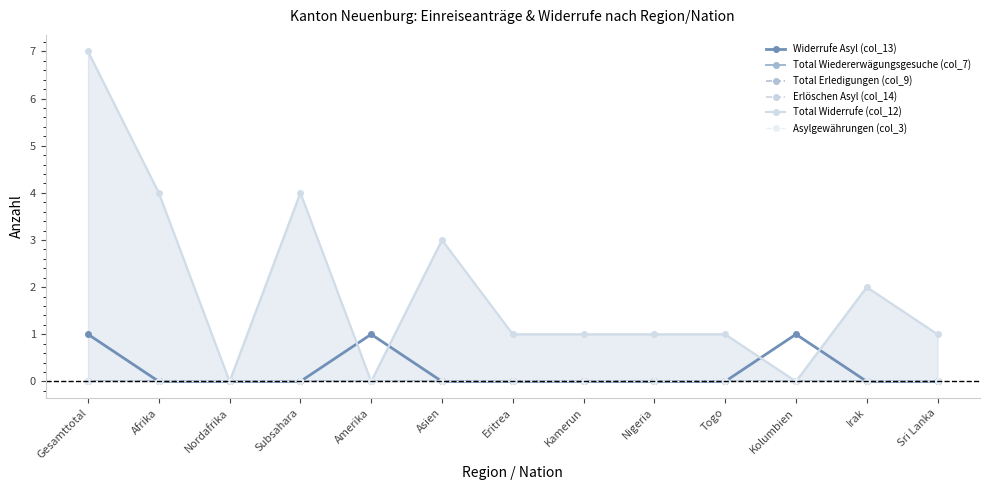

Reading left to right, list all the values displayed in this chart.

Widerrufe Asyl (col_13): Gesamttotal=1	Afrika=0	Nordafrika=0	Subsahara=0	Amerika=1	Asien=0	Eritrea=0	Kamerun=0	Nigeria=0	Togo=0	Kolumbien=1	Irak=0	Sri Lanka=0
Total Wiedererwägungsgesuche (col_7): Gesamttotal=0	Afrika=0	Nordafrika=0	Subsahara=0	Amerika=0	Asien=0	Eritrea=0	Kamerun=0	Nigeria=0	Togo=0	Kolumbien=0	Irak=0	Sri Lanka=0
Total Erledigungen (col_9): Gesamttotal=0	Afrika=0	Nordafrika=0	Subsahara=0	Amerika=0	Asien=0	Eritrea=0	Kamerun=0	Nigeria=0	Togo=0	Kolumbien=0	Irak=0	Sri Lanka=0
Erlöschen Asyl (col_14): Gesamttotal=0	Afrika=0	Nordafrika=0	Subsahara=0	Amerika=0	Asien=0	Eritrea=0	Kamerun=0	Nigeria=0	Togo=0	Kolumbien=0	Irak=0	Sri Lanka=0
Total Widerrufe (col_12): Gesamttotal=7	Afrika=4	Nordafrika=0	Subsahara=4	Amerika=0	Asien=3	Eritrea=1	Kamerun=1	Nigeria=1	Togo=1	Kolumbien=0	Irak=2	Sri Lanka=1
Asylgewährungen (col_3): Gesamttotal=0	Afrika=0	Nordafrika=0	Subsahara=0	Amerika=0	Asien=0	Eritrea=0	Kamerun=0	Nigeria=0	Togo=0	Kolumbien=0	Irak=0	Sri Lanka=0